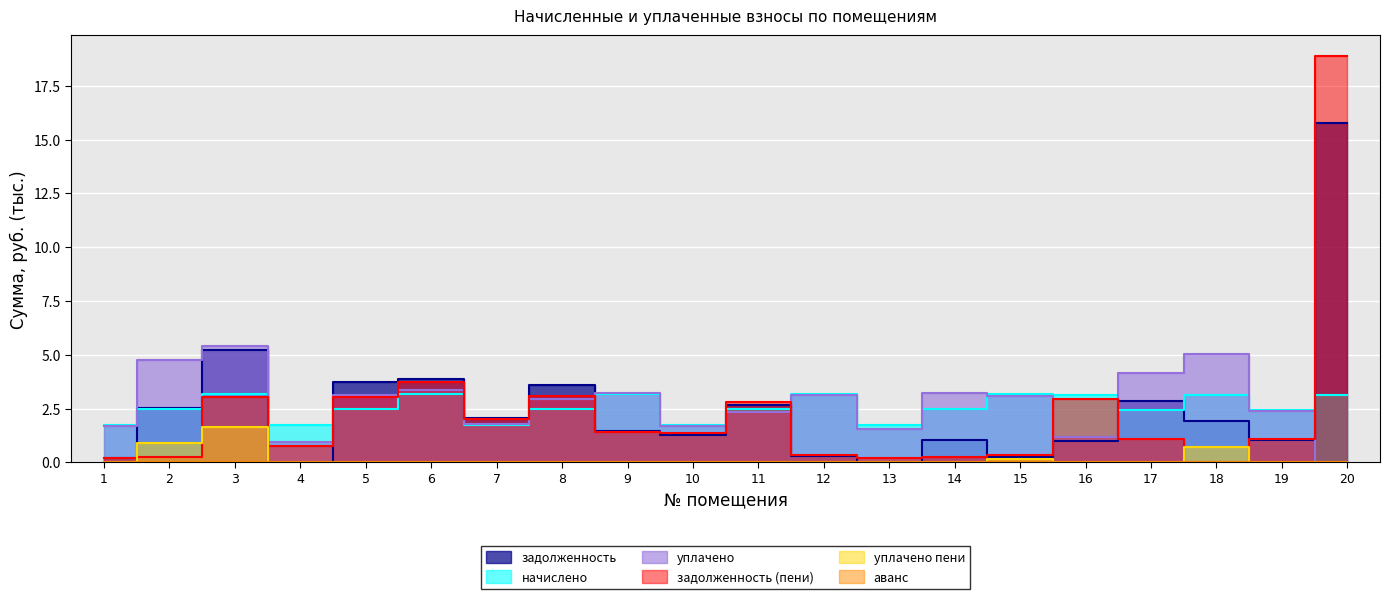

Which category has the lowest value in the уплачено пени series?

4